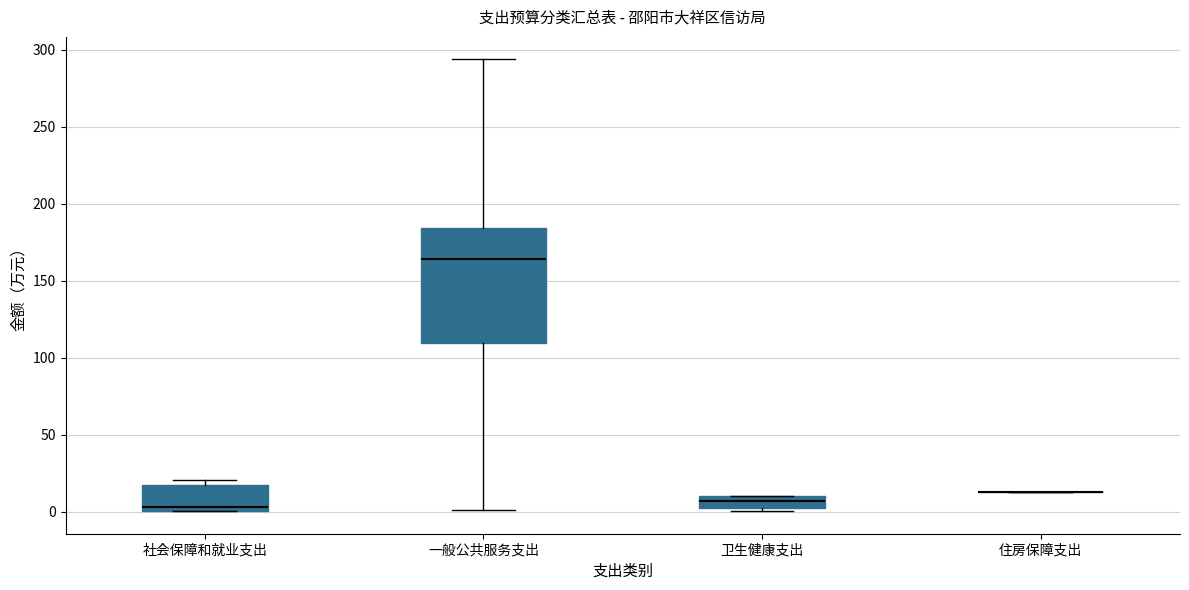

Comparing the boxes themselves (not the whiskers), which one is the tallest?

一般公共服务支出